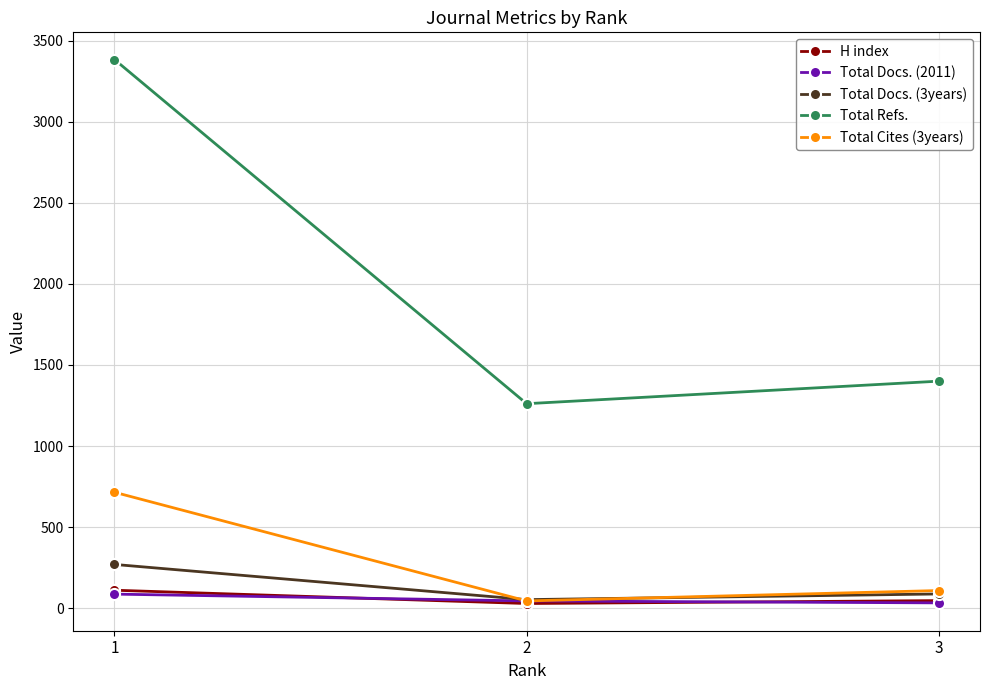

True or false: Total Docs. (2011) has a value of 45 at 2.

True